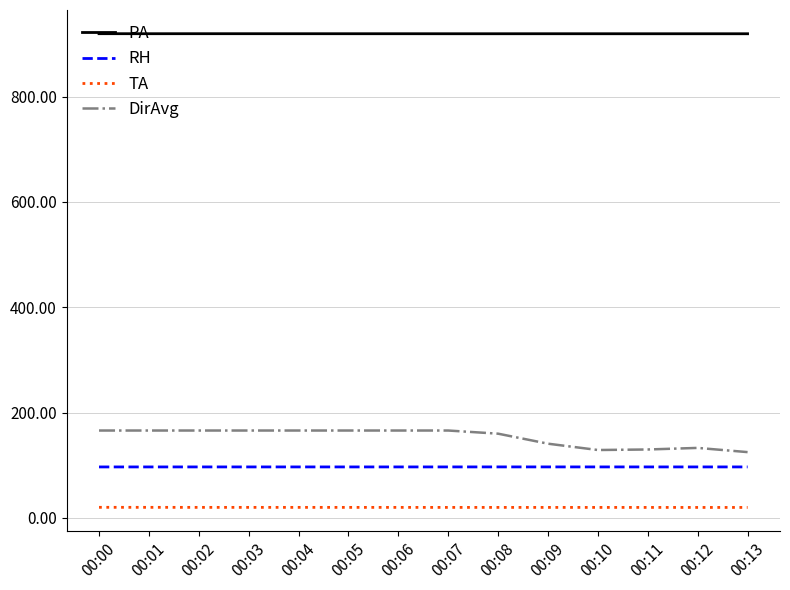

True or false: DirAvg and PA cross at least once.

False